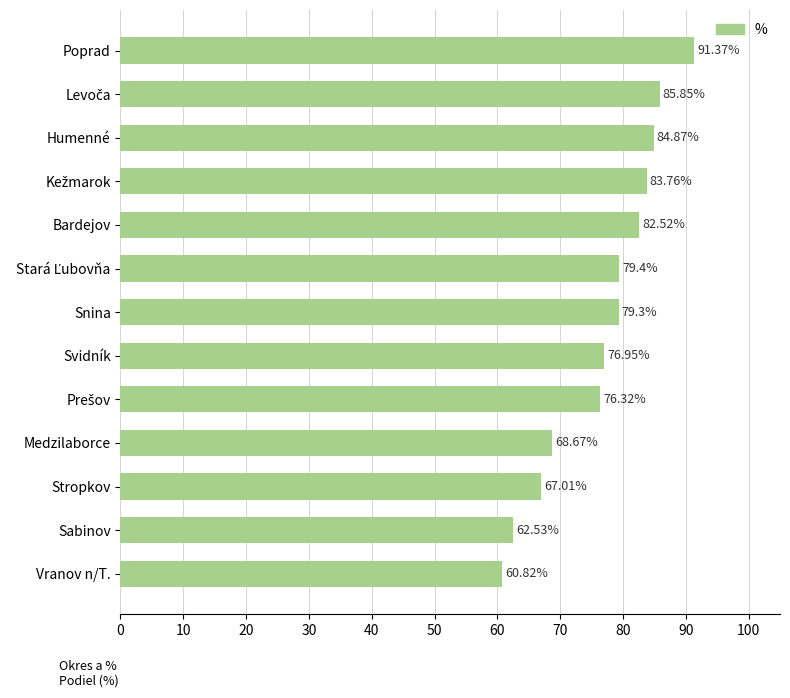

How many values are below 79?

6